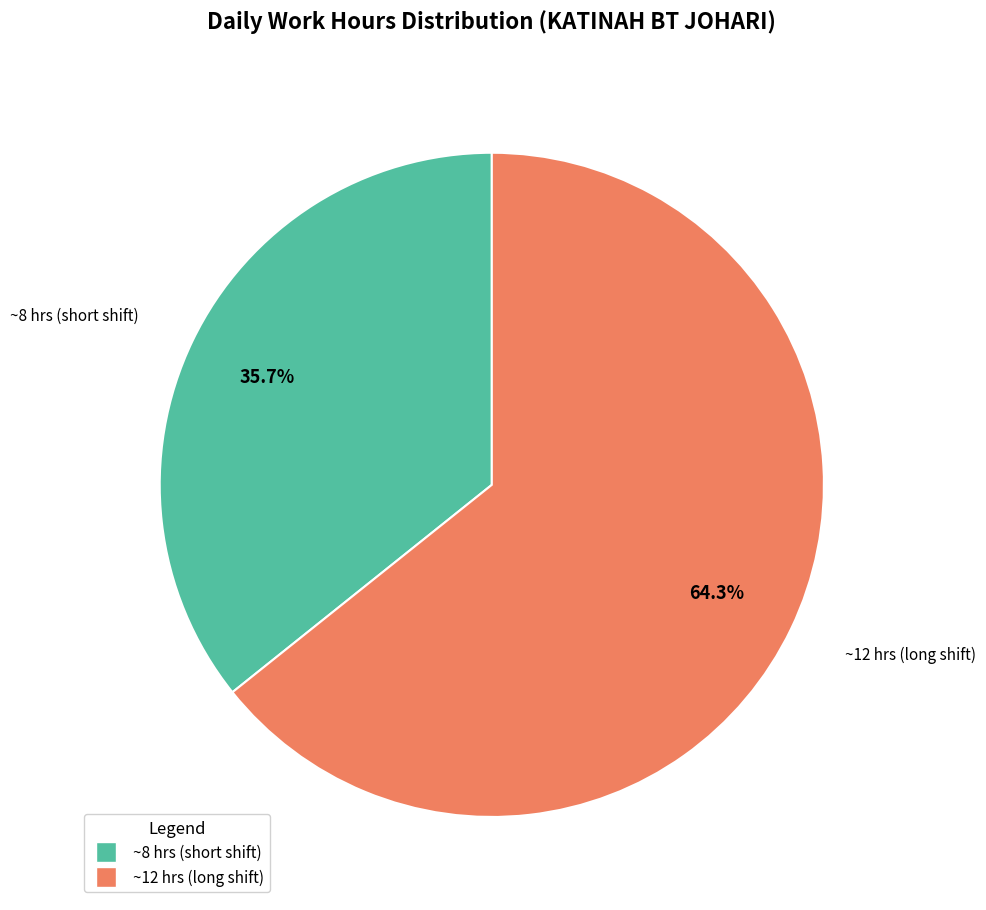

How many segments does this pie chart have?

2